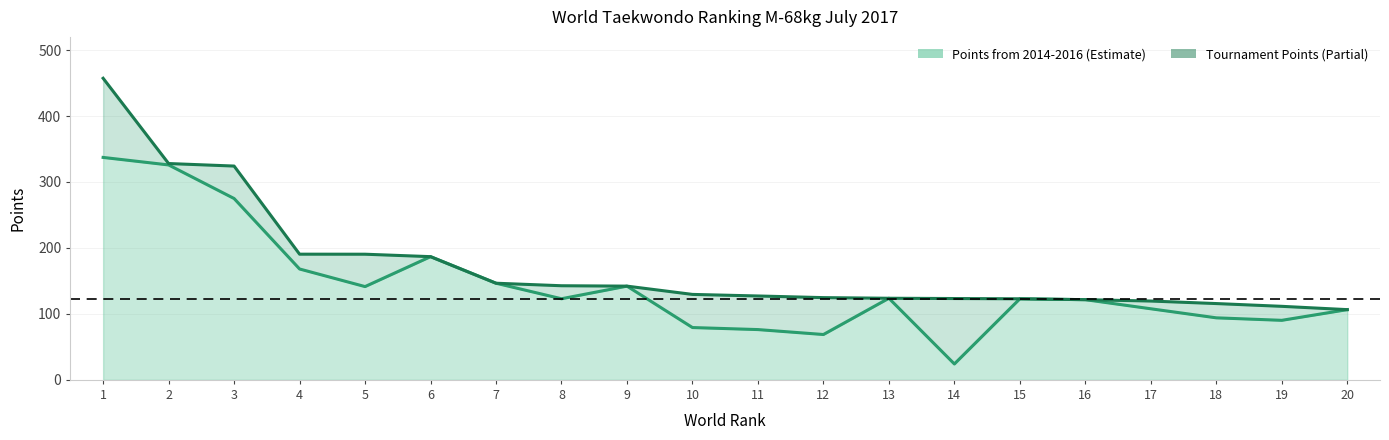

True or false: the data has more than 0 interior local peaks.

False